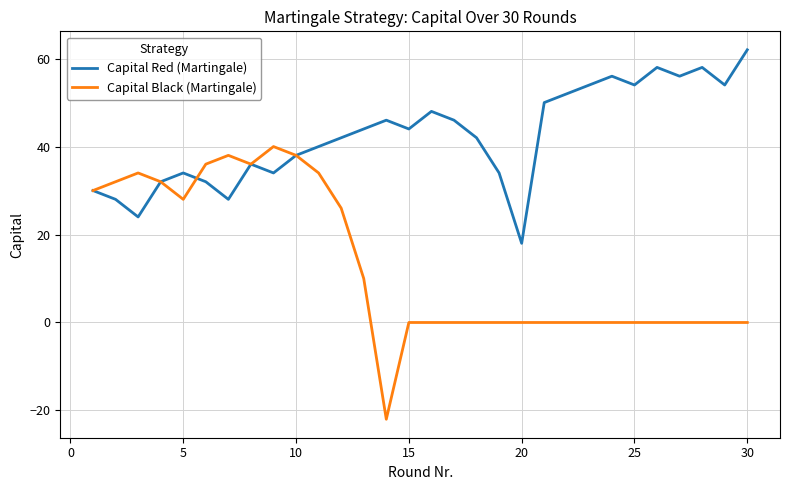

Rank the series by their maximum value, from lowest to highest.

Capital Black (Martingale), Capital Red (Martingale)